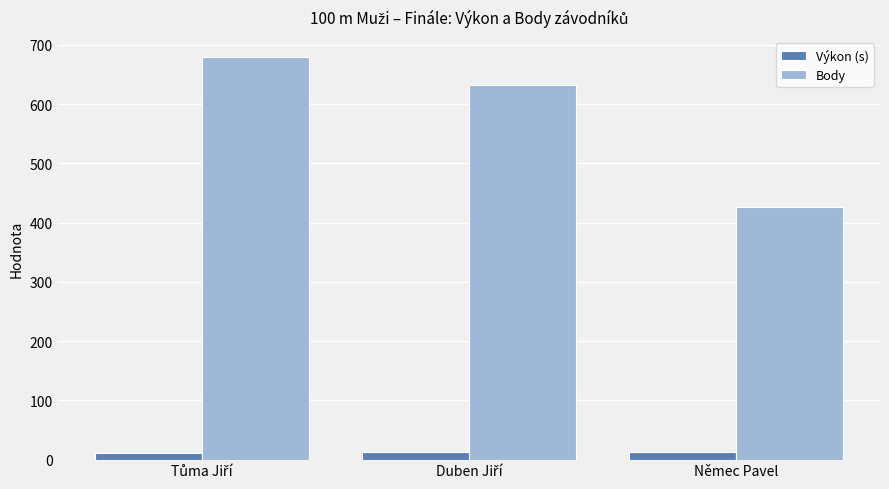

Which series has the largest range (max minus min)?

Body